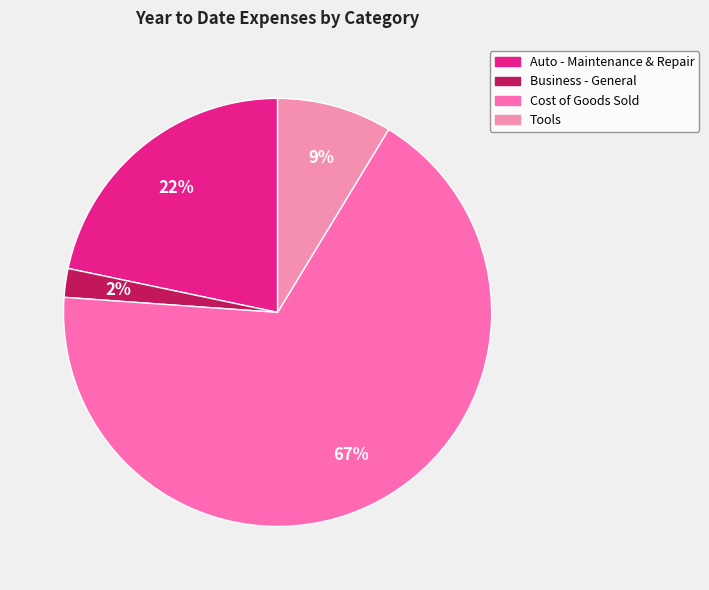

To the nearest percent, what is the difference between the largest and smallest slice percentages?

65%